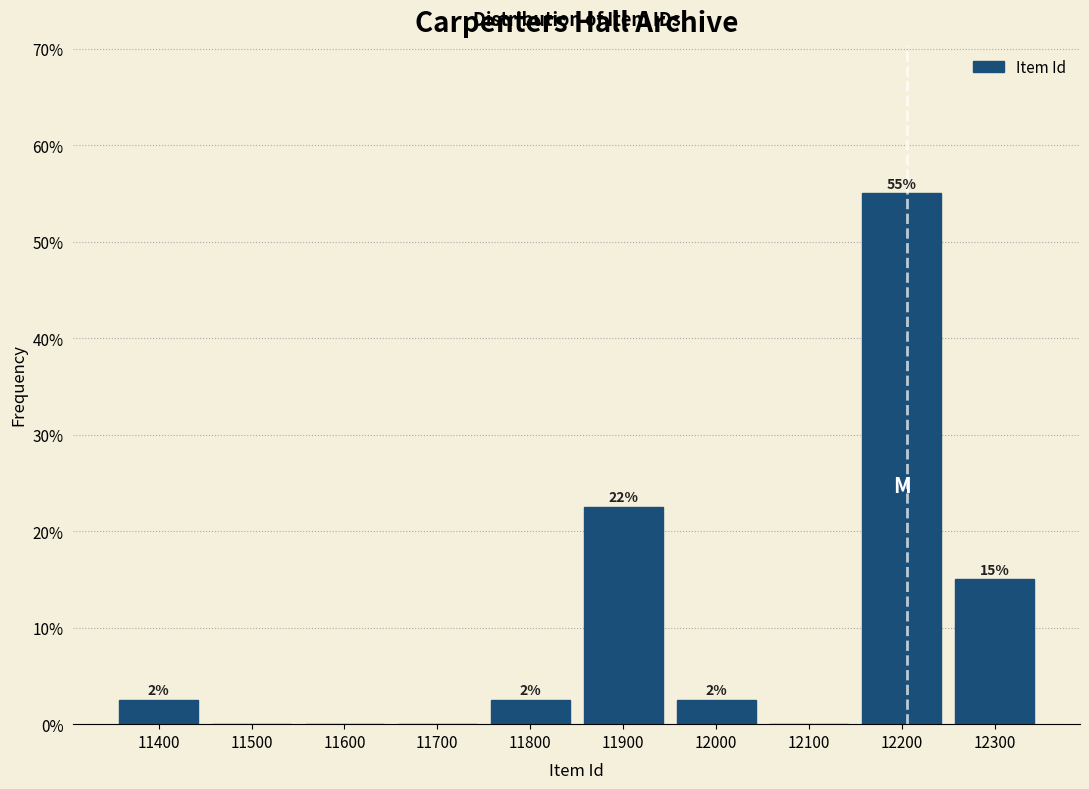

Are the bars horizontal?

No